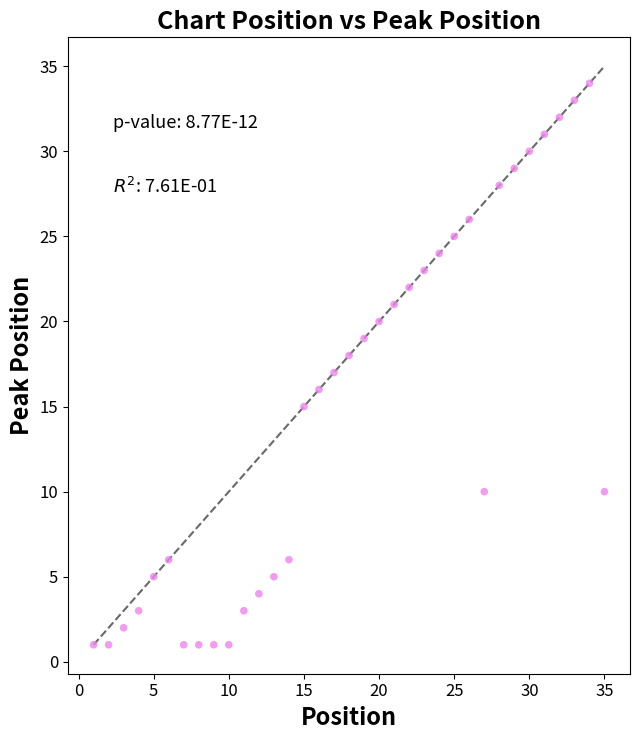

What is the range of X values (max minus min)?

34